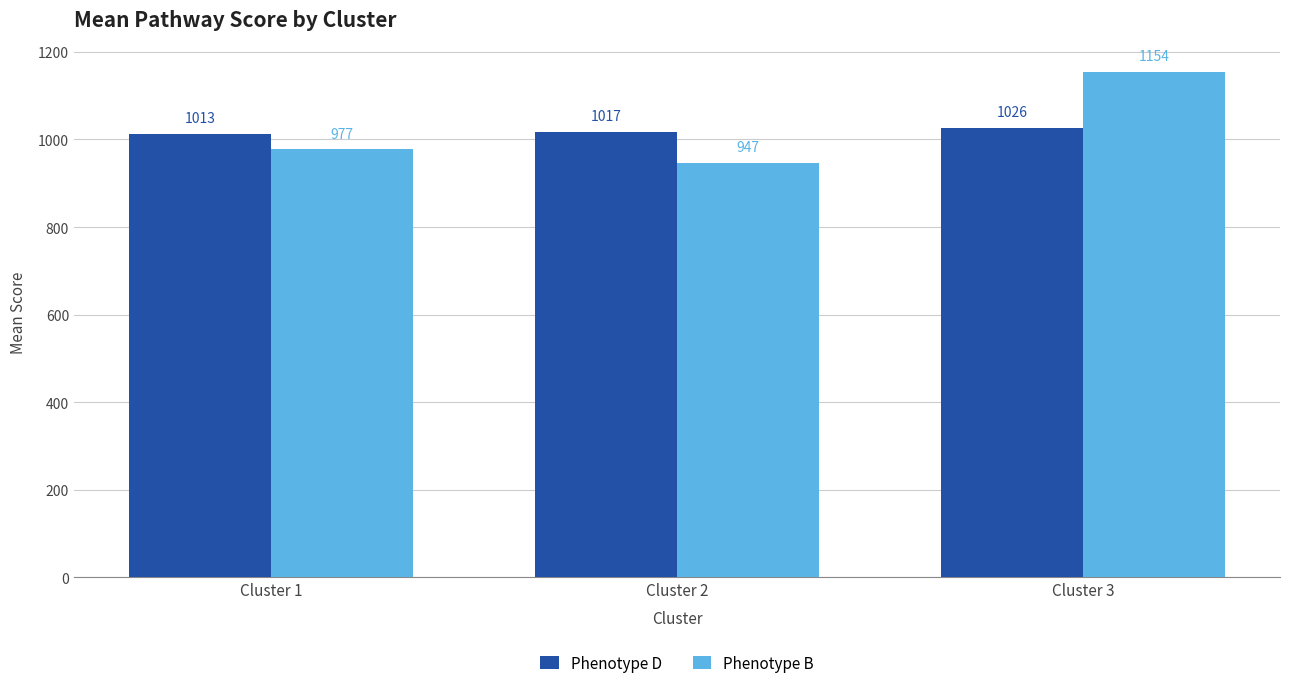

What is the sum of all Phenotype D values?

3055.9